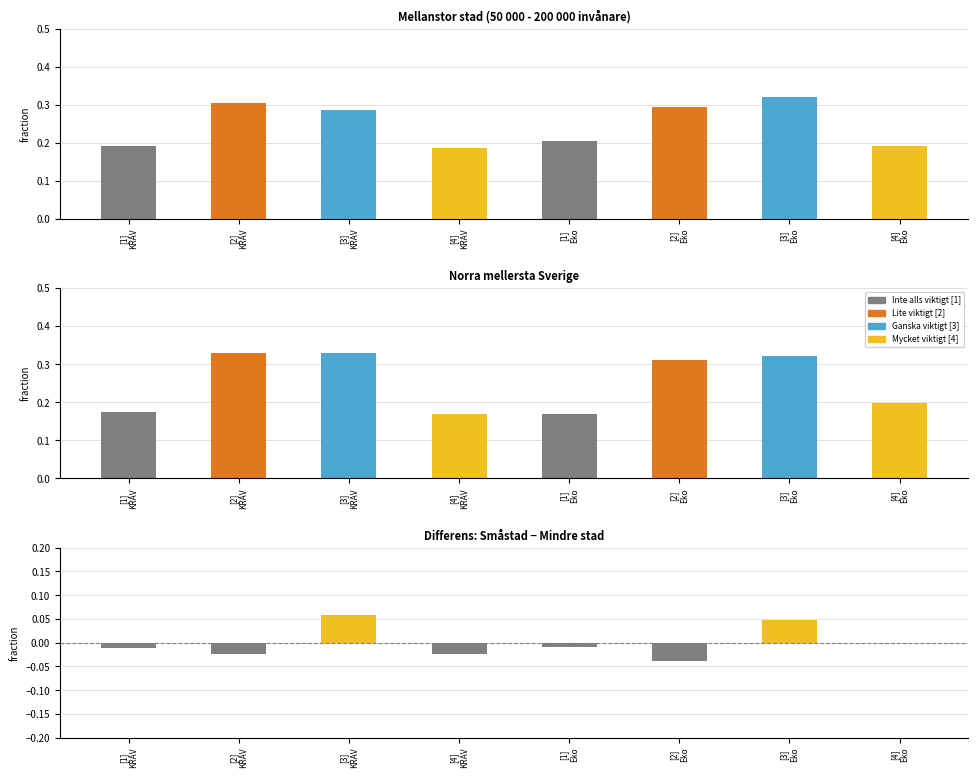

Count the number of data series in this chart.

3